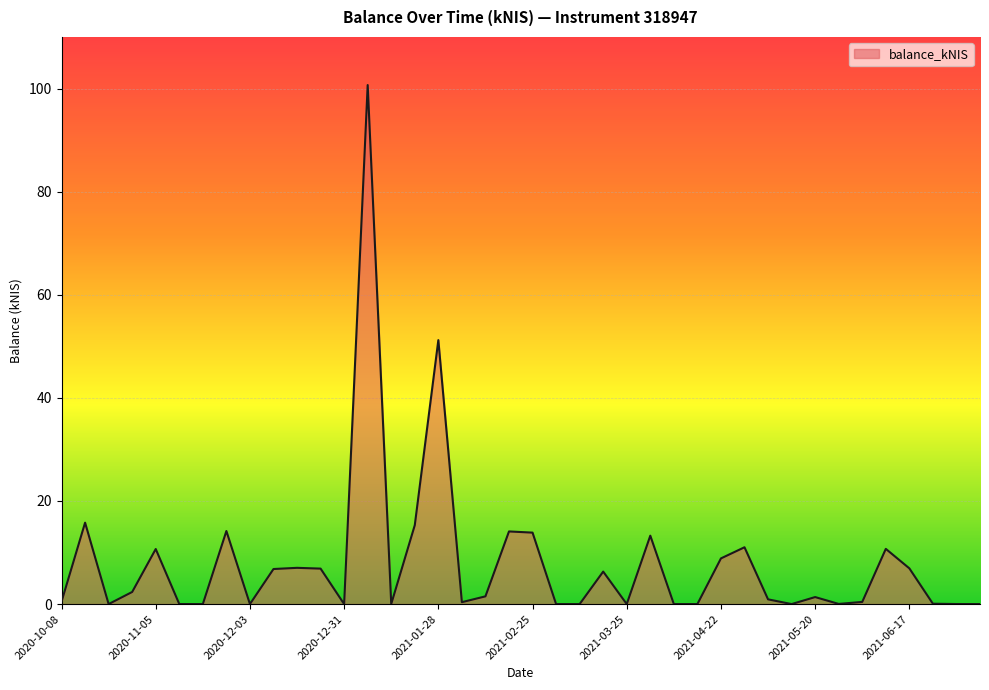

What is the greatest value displayed?

100.7